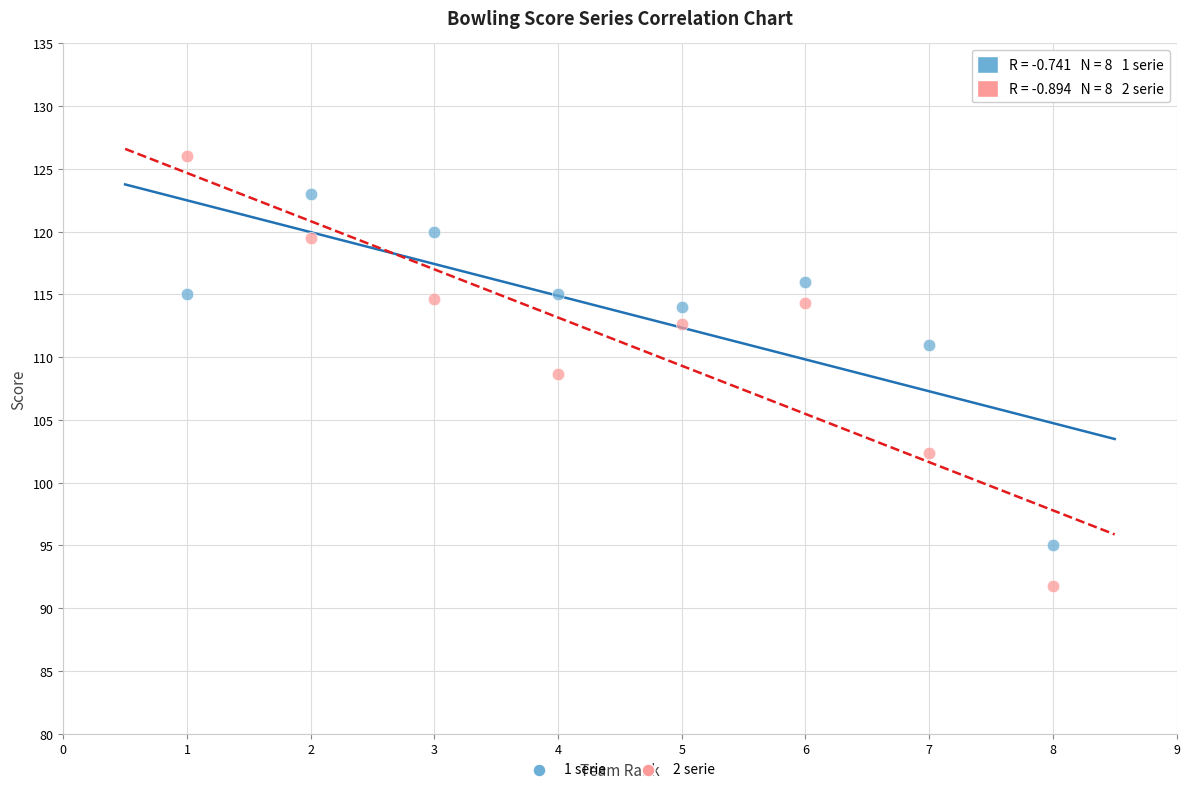

Which series has the largest Y range (max minus min)?

2 serie